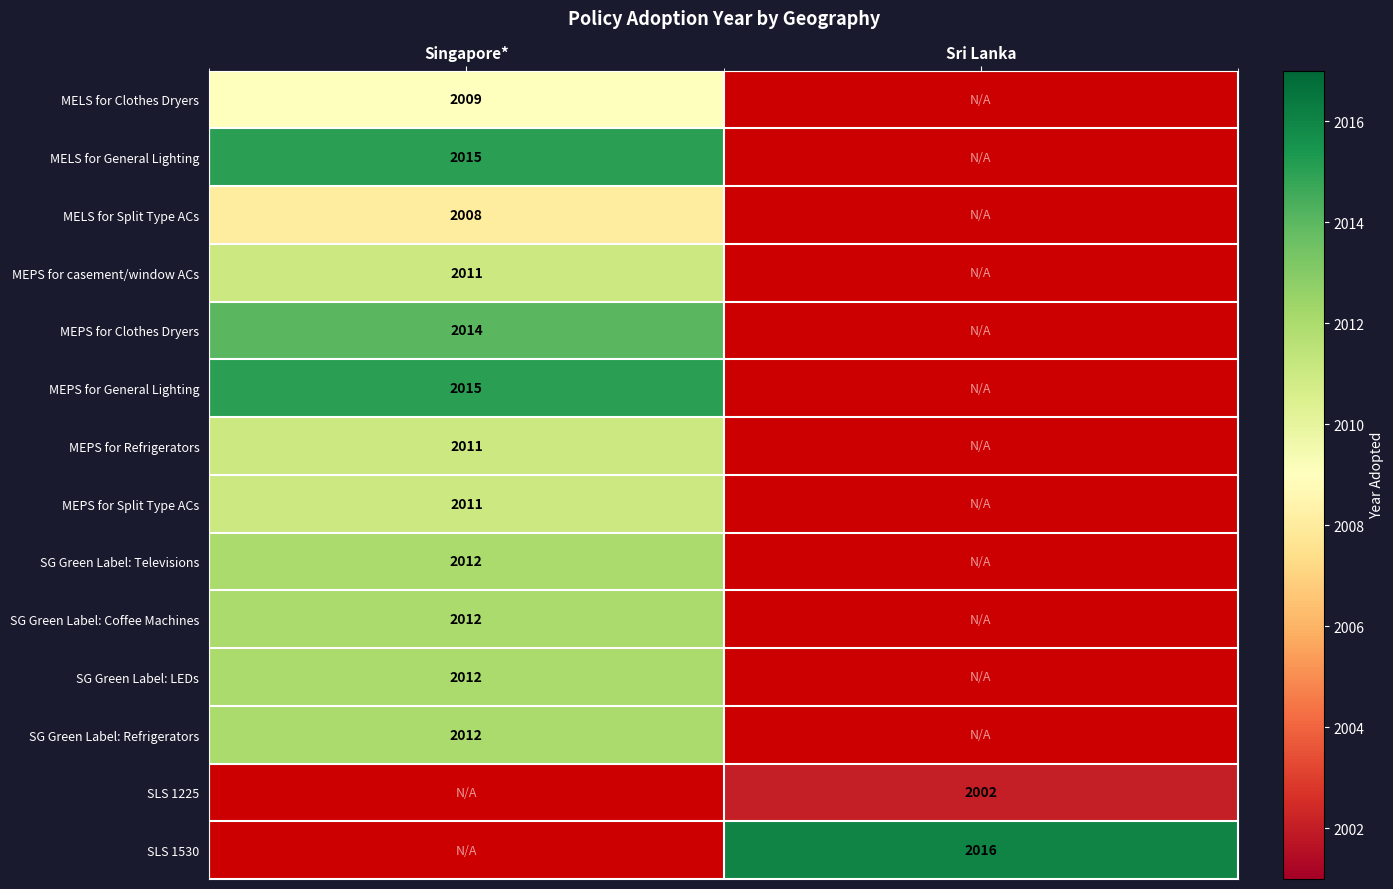

How many data points does each series have?

2